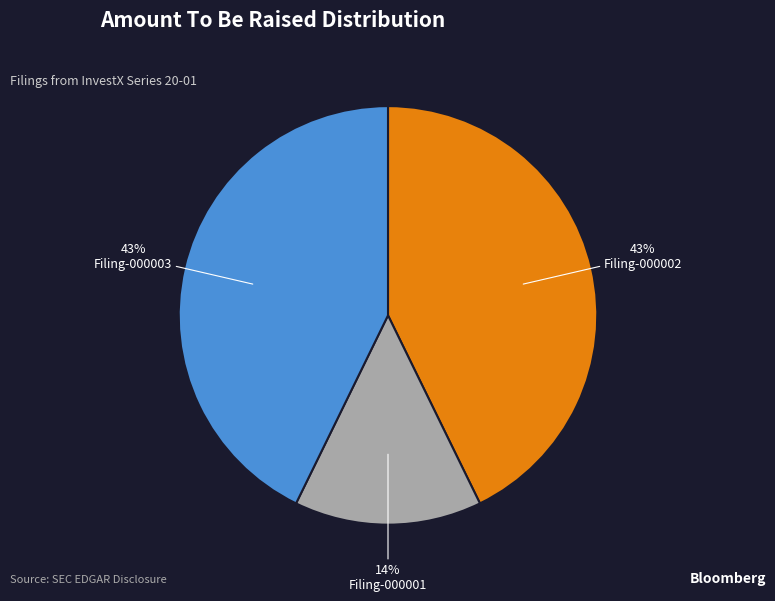

Count the number of slices in the pie.

3